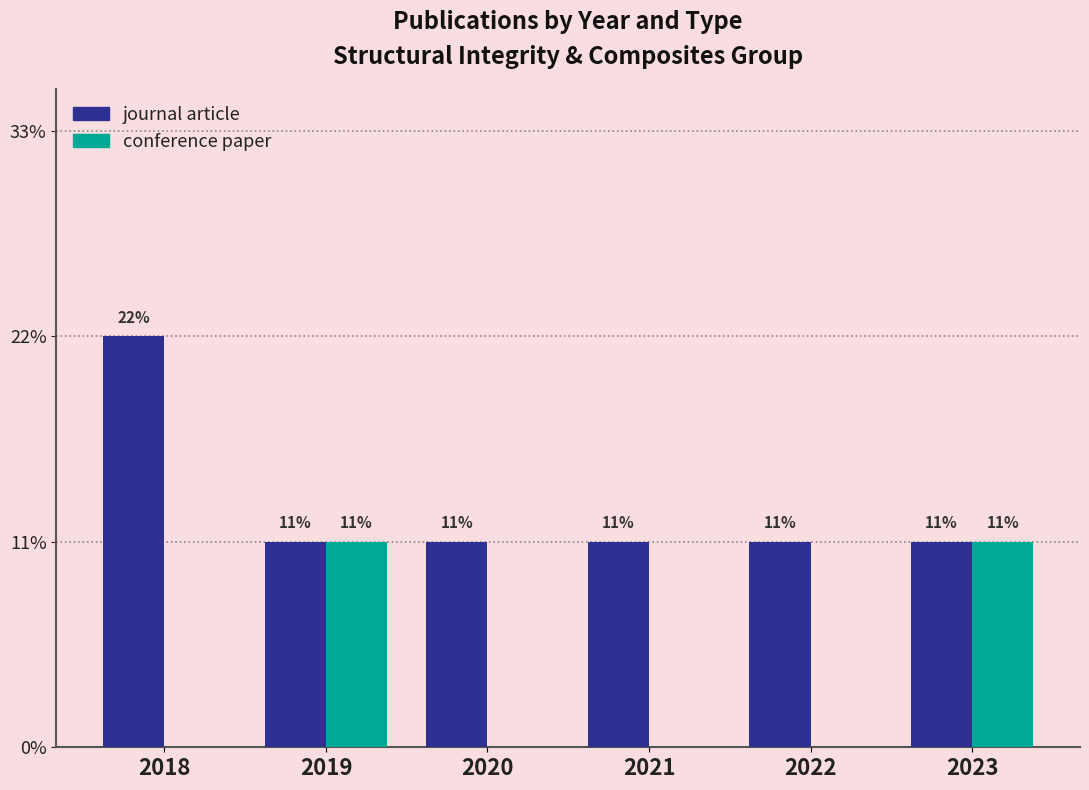

Are the bars grouped side by side (vs. stacked)?

Yes